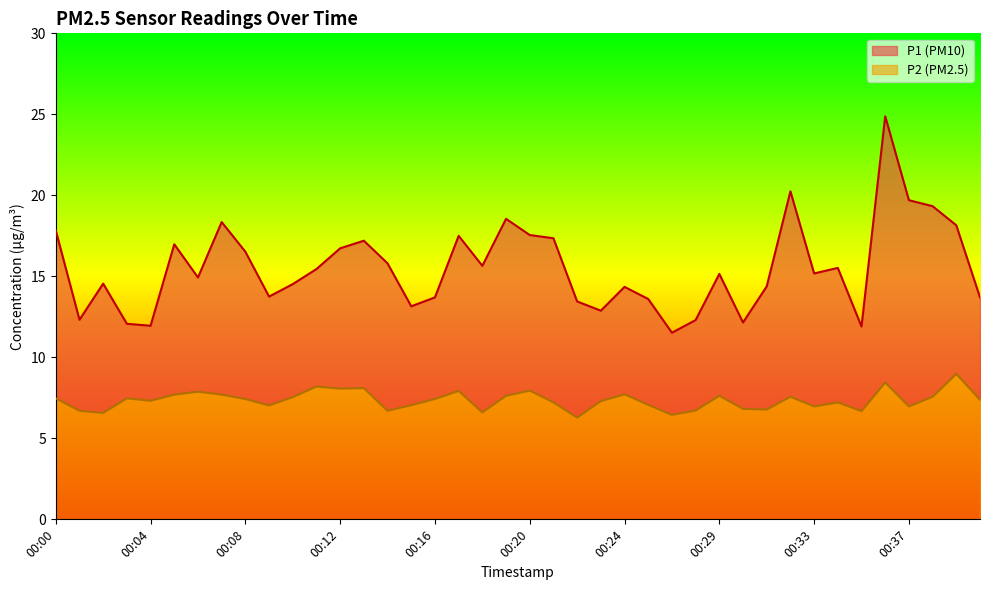

In P1, how many points are lower than both neighbors (excluding endpoints)?

11